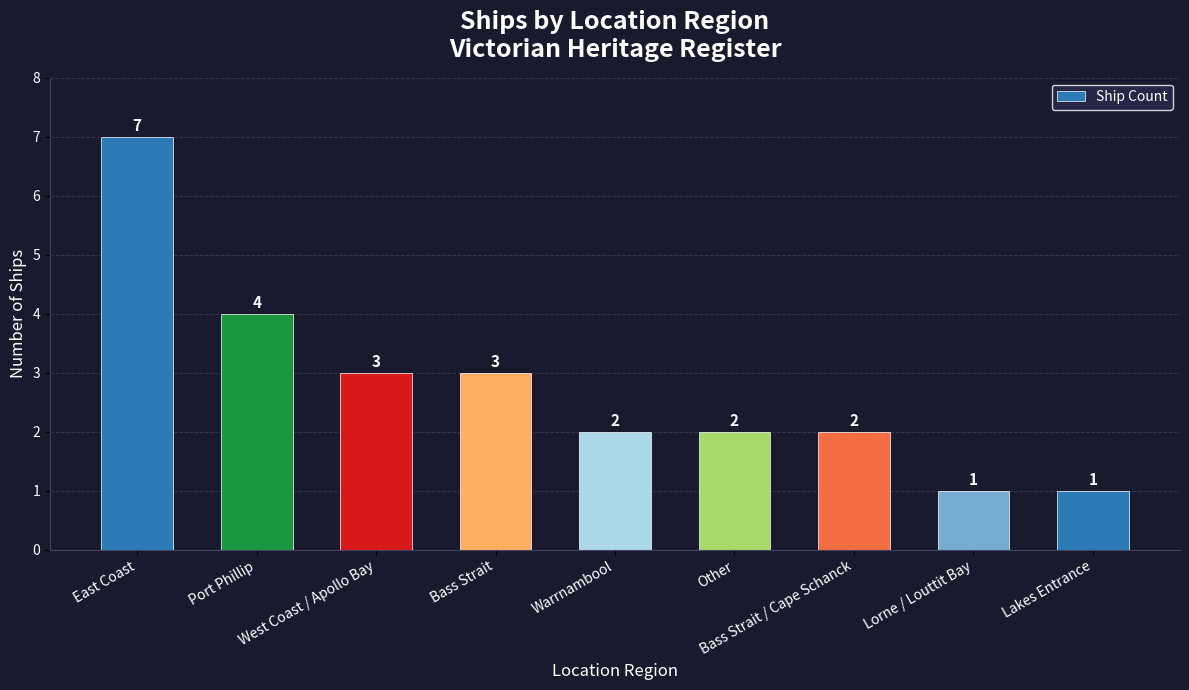

Which label corresponds to the largest value in the chart?

East Coast